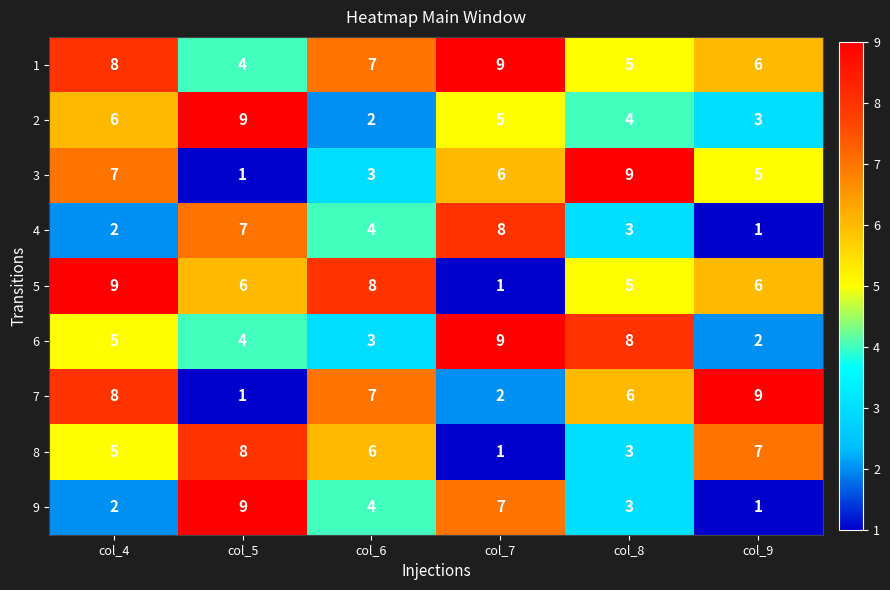

What is the maximum value shown in the chart?

9